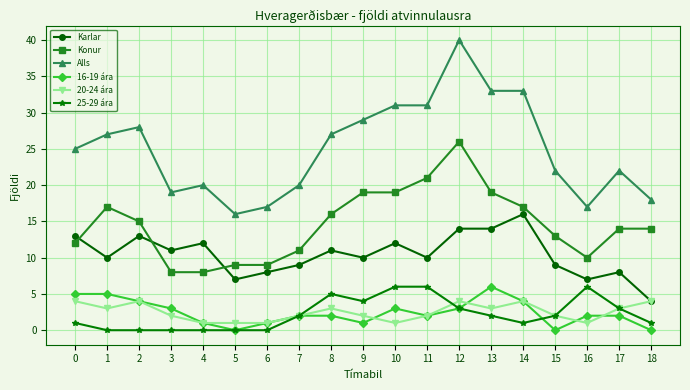

The 20-24 ára series shows 1 at 14. True or false?

False